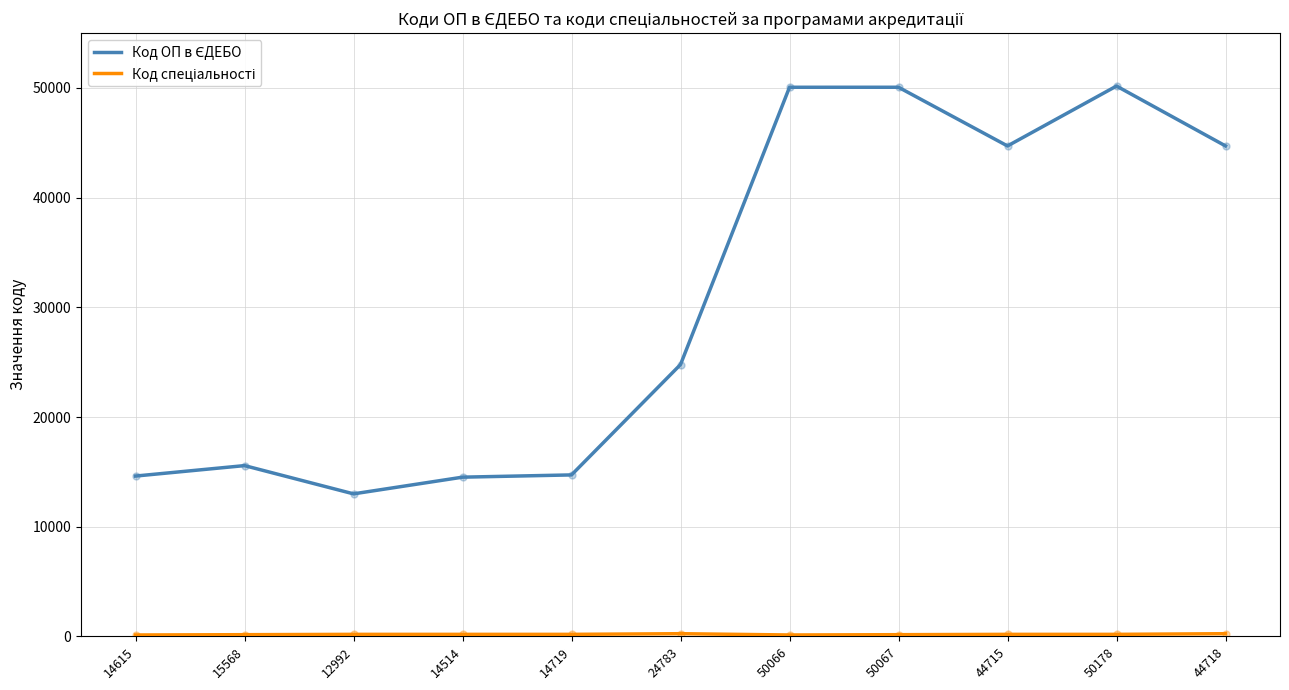

At which category is the sum across all series the highest?

50178